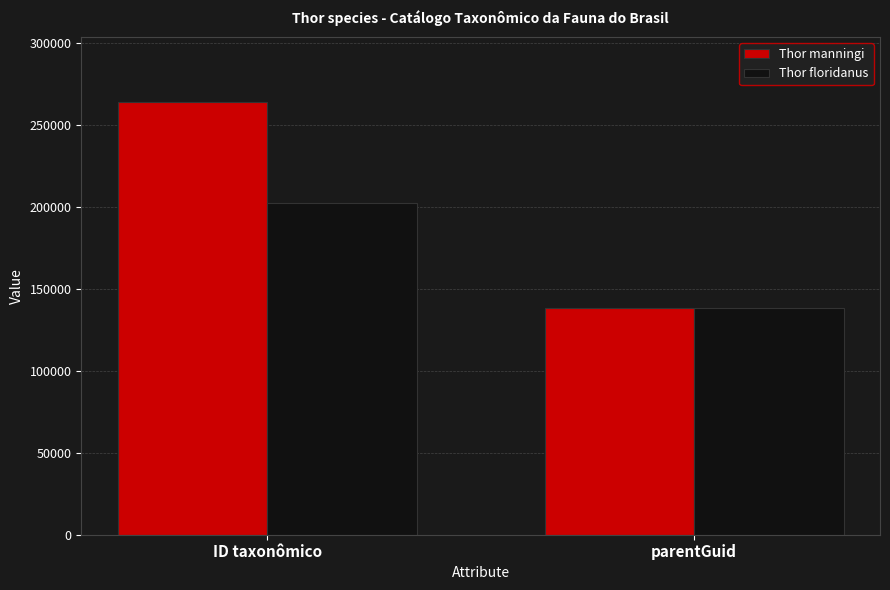

What are all the series names shown in the legend?

Thor manningi, Thor floridanus